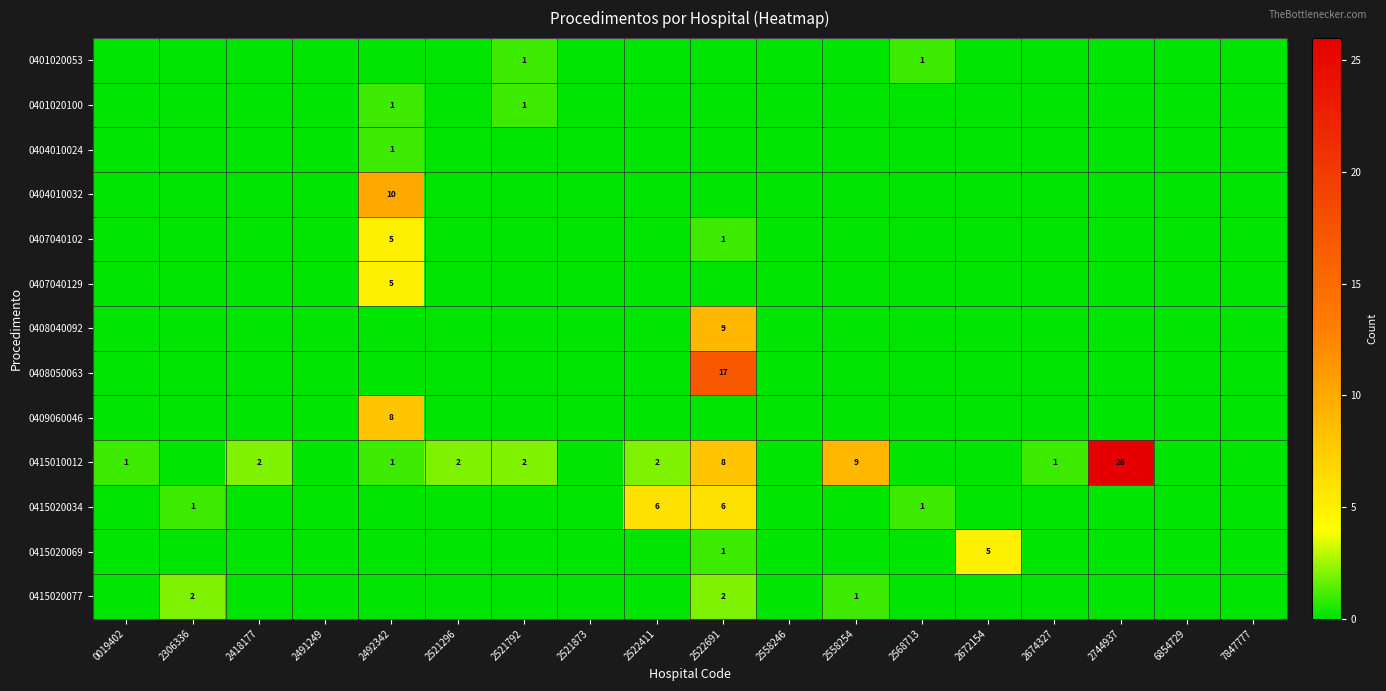

Between 2568713 and 2306336, which is larger?

2568713